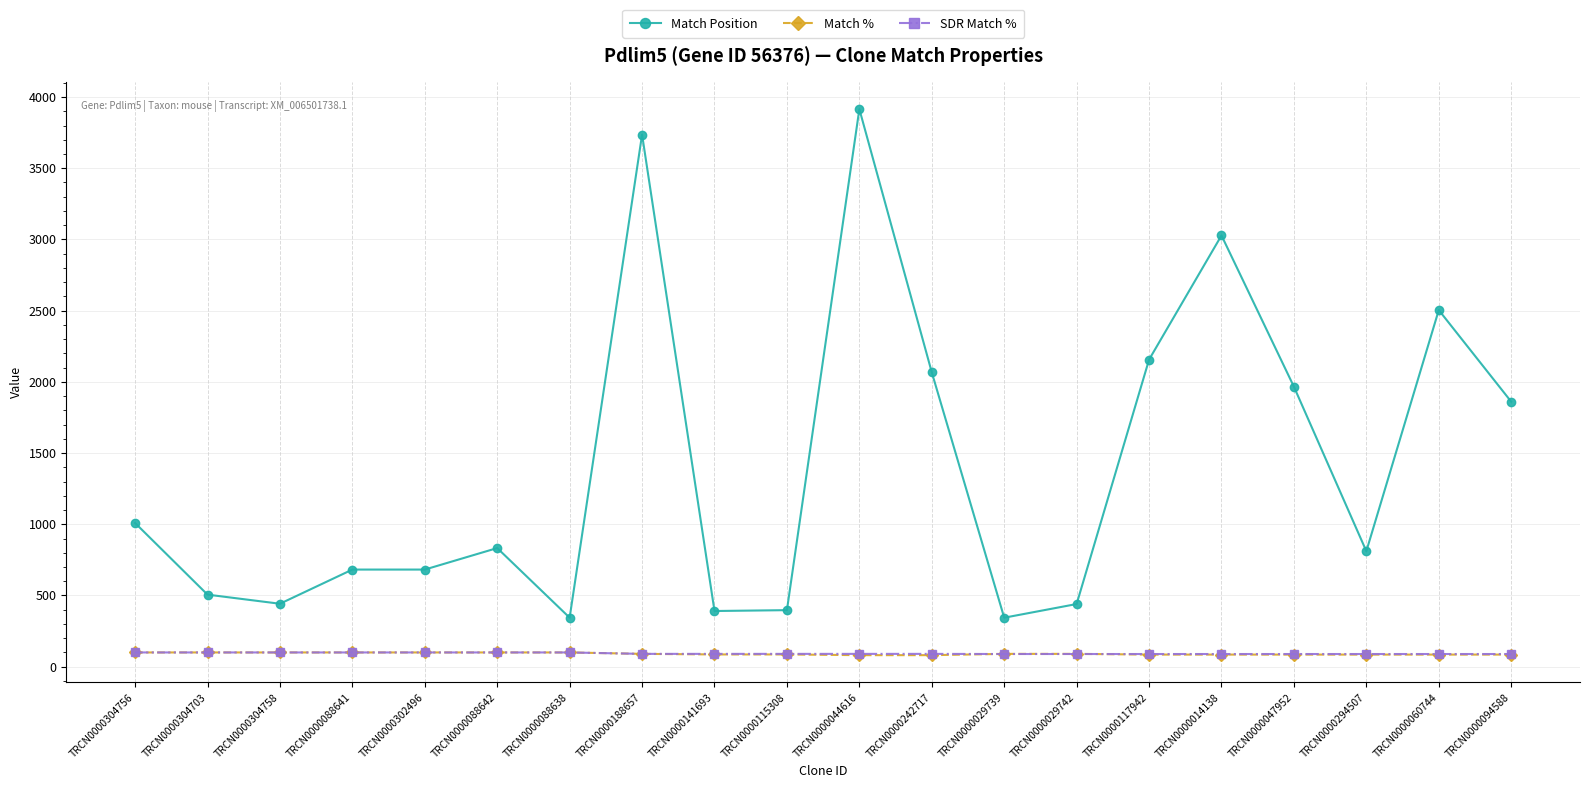

Is the value of SDR Match % at TRCN0000141693 greater than the value of Match Position at TRCN0000088638?

No